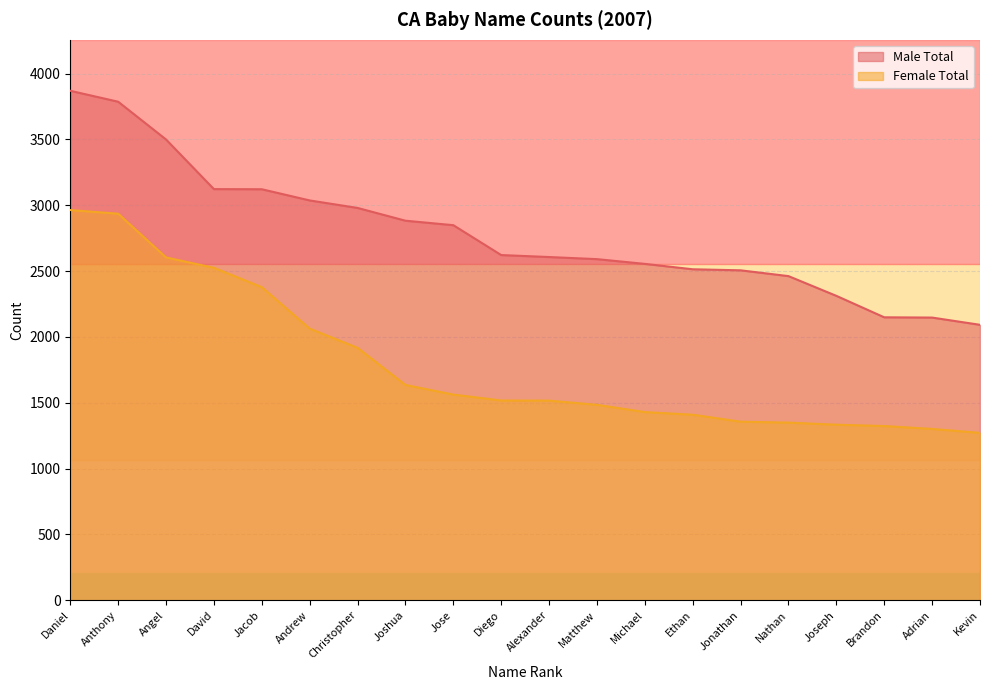

How many lines are shown in the chart?

2